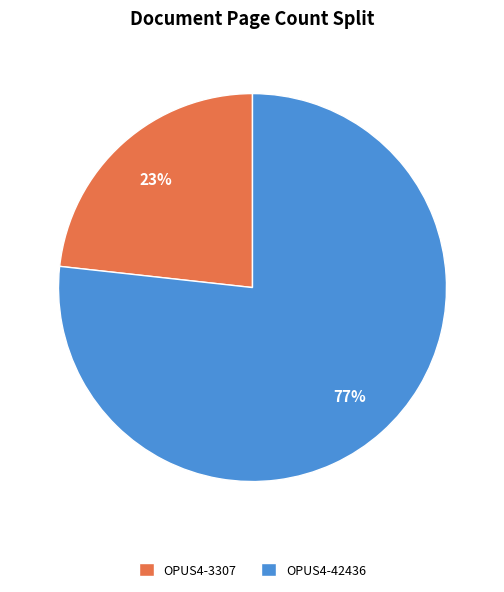

Which category accounts for the majority?

OPUS4-42436